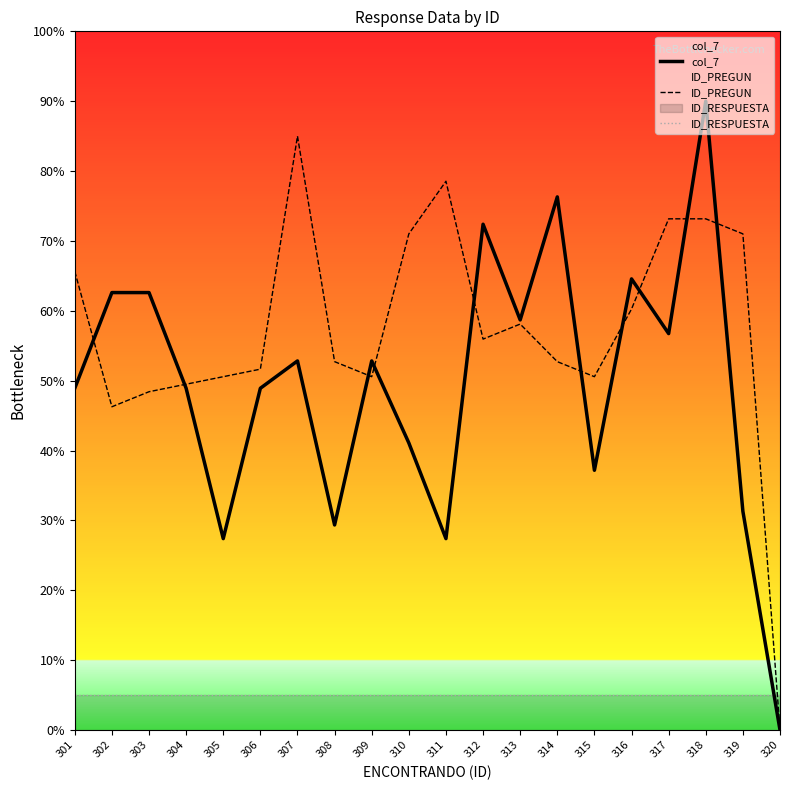

What is the total value across all series at 301?

119.5